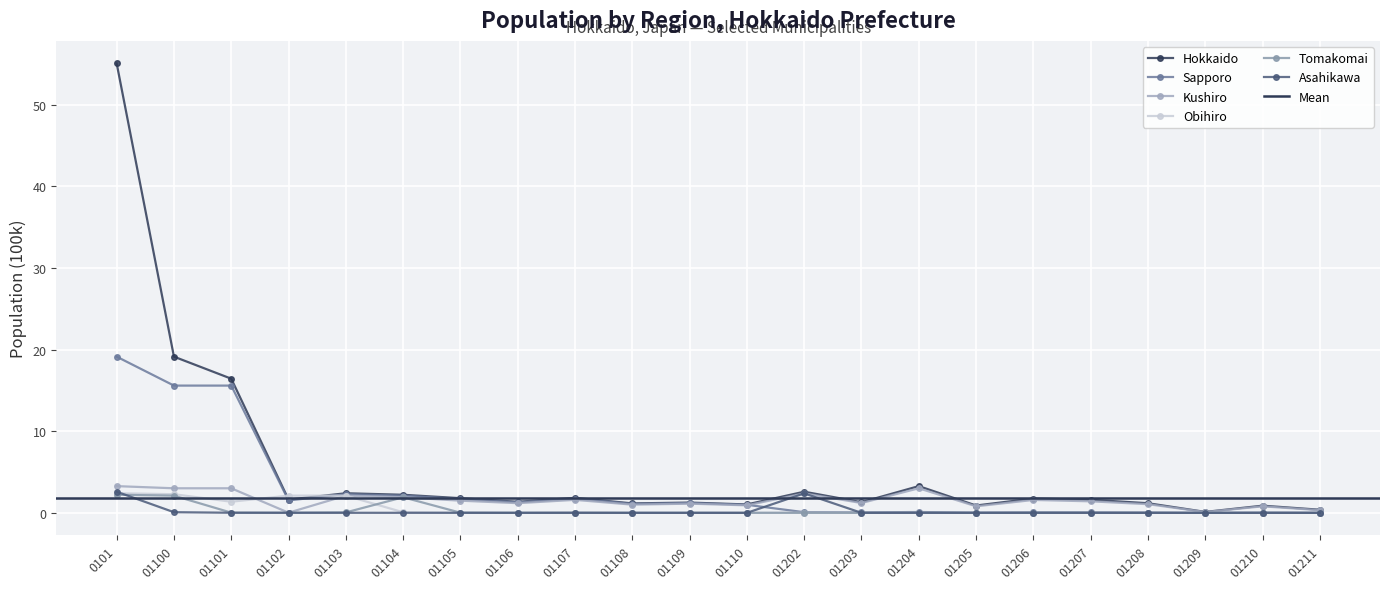

Reading right to left, extract all data points from this chart.

Hokkaido: 0.4	0.9	0.1	1.2	1.6	1.8	0.9	3.3	1.3	2.6	1.0	1.3	1.2	1.8	1.4	1.8	2.2	2.4	1.6	16.4	19.1	55.1
Sapporo: 0.0	0.0	0.0	0.0	0.1	0.1	0.0	0.1	0.1	0.1	1.0	1.2	1.1	1.7	1.3	1.7	2.1	2.3	1.5	15.6	15.6	19.1
Kushiro: 0.3	0.8	0.1	1.1	1.4	1.6	0.8	3.0	1.2	2.4	0.9	1.1	1.0	1.6	1.2	1.5	1.9	2.1	0.0	3.0	3.0	3.3
Obihiro: 0.0	0.0	0.0	0.0	0.0	0.0	0.0	0.0	0.0	0.0	0.0	0.0	0.0	0.0	0.0	0.0	0.1	2.1	2.1	1.4	2.3	2.4
Tomakomai: 0.0	0.0	0.0	0.0	0.0	0.0	0.0	0.0	0.0	0.0	0.0	0.0	0.0	0.0	0.0	0.0	1.9	0.1	0.0	0.0	2.1	2.2
Asahikawa: 0.0	0.0	0.0	0.0	0.0	0.0	0.0	0.0	0.0	2.4	0.0	0.0	0.0	0.0	0.0	0.0	0.0	0.0	0.0	0.0	0.1	2.6